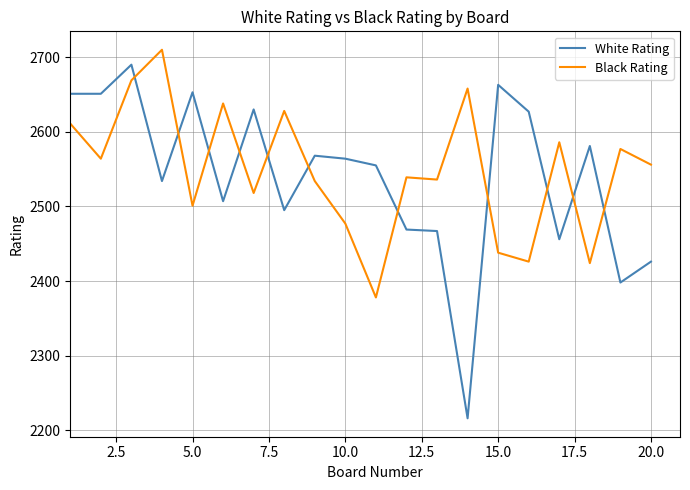

What is the maximum value shown in the chart?

2710